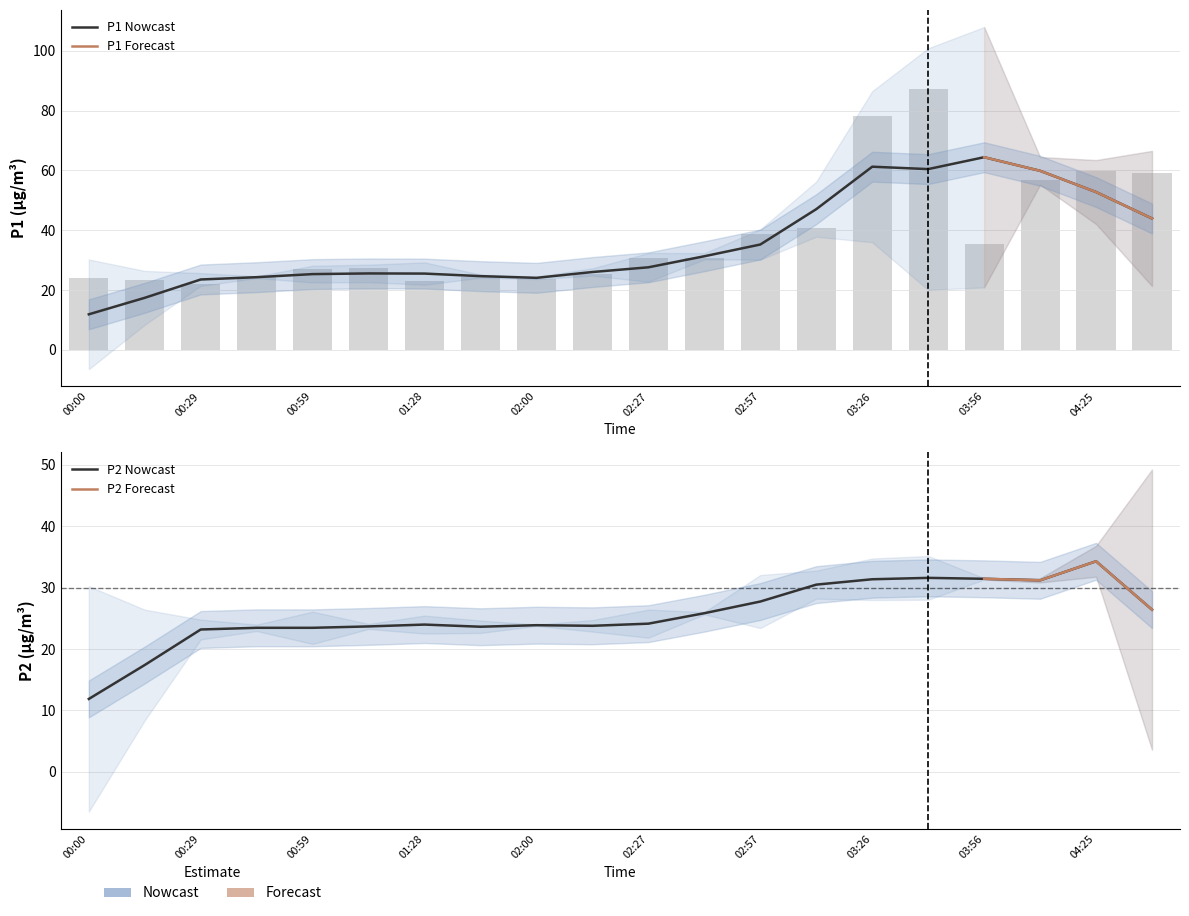

Does the chart contain stacked bars?

No